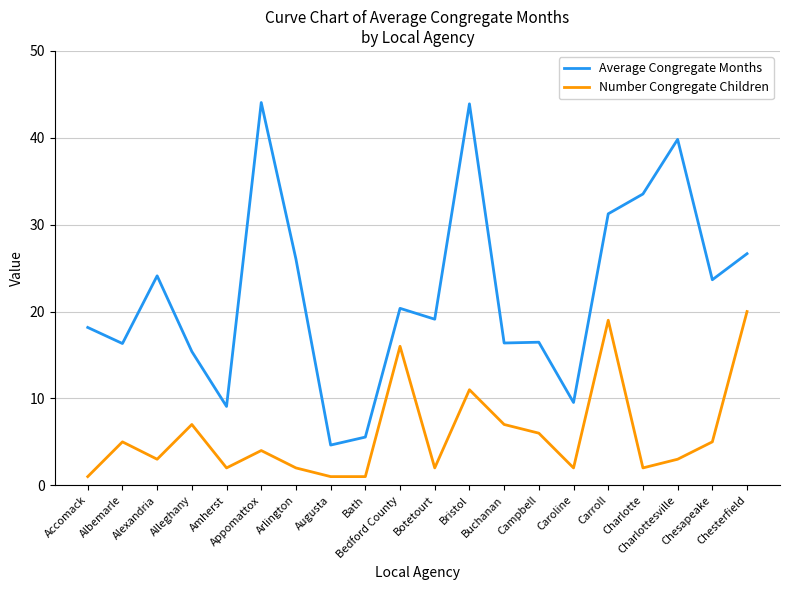

True or false: Average Congregate Months and Number Congregate Children cross at least once.

False